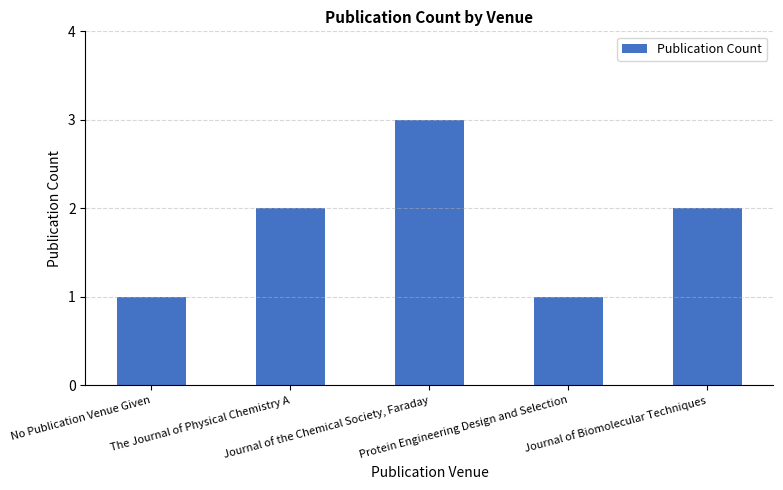

How many values are between 1 and 2?

4